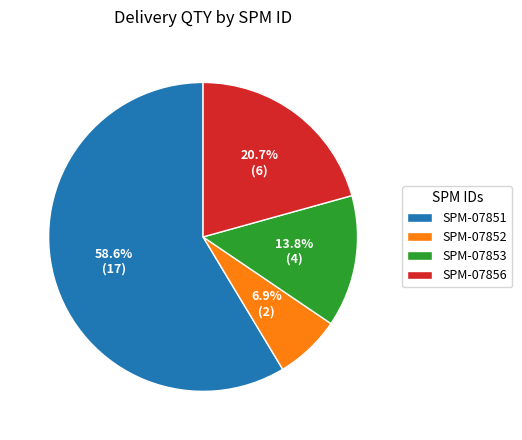

Rank the categories by value from lowest to highest.

SPM-07852, SPM-07853, SPM-07856, SPM-07851